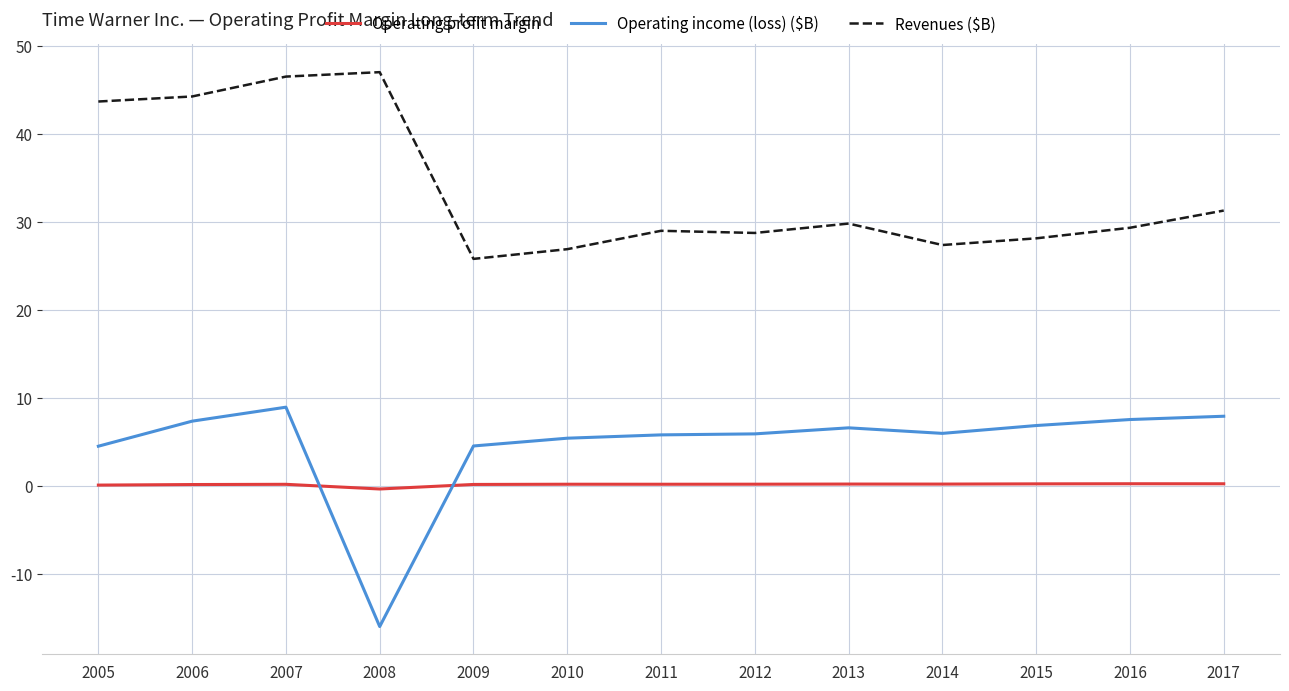

Rank the series by their maximum value, from highest to lowest.

Revenues ($B), Operating income (loss) ($B), Operating profit margin